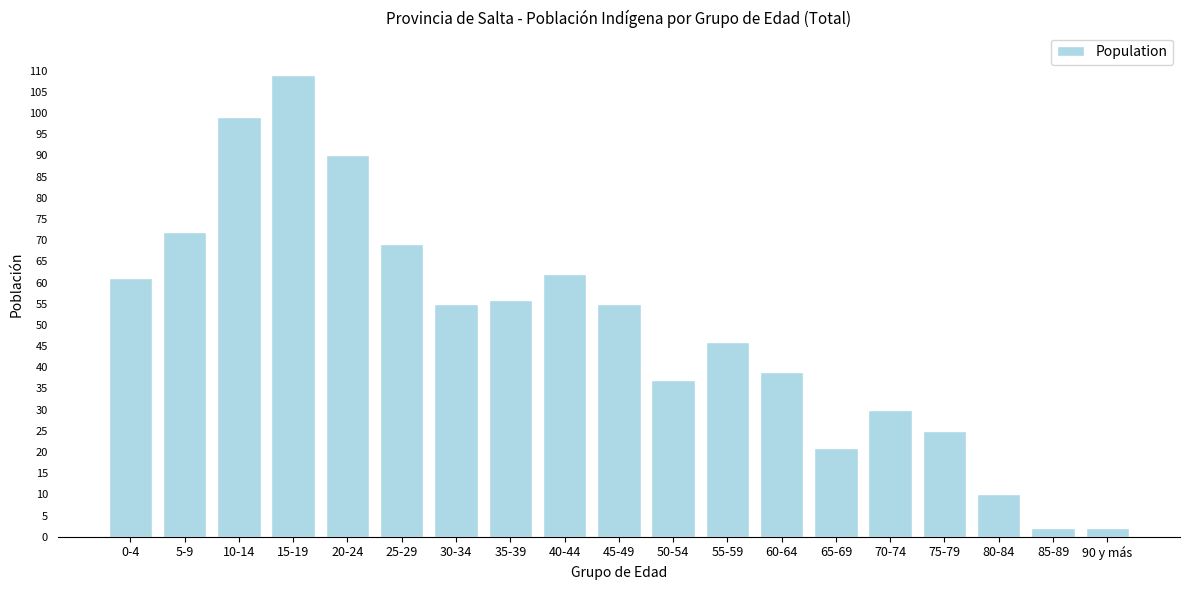

Reading left to right, what are all the values shown in this chart?

61	72	99	109	90	69	55	56	62	55	37	46	39	21	30	25	10	2	2